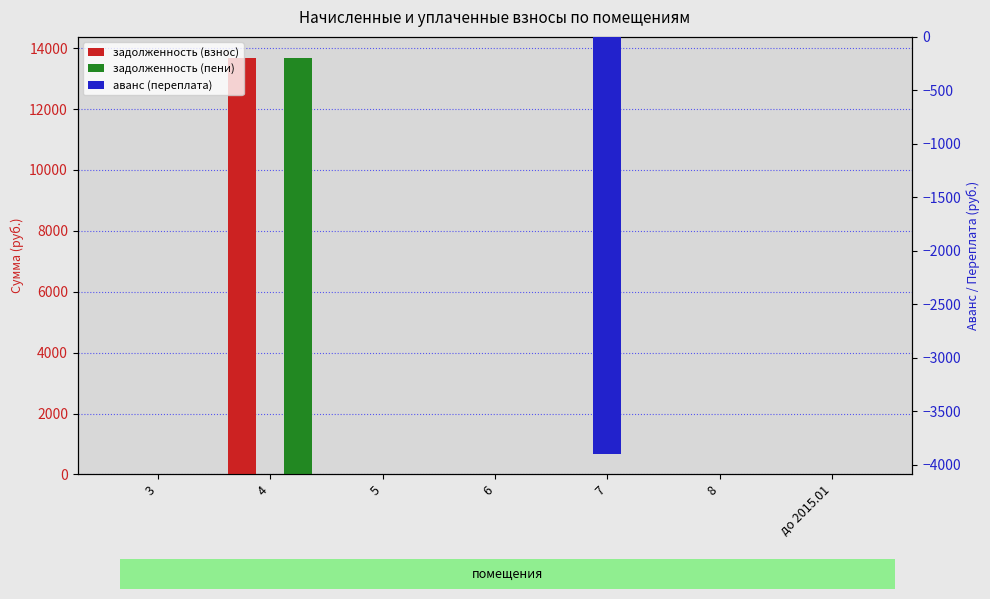

At how many categories does at least one series exceed 715?

1